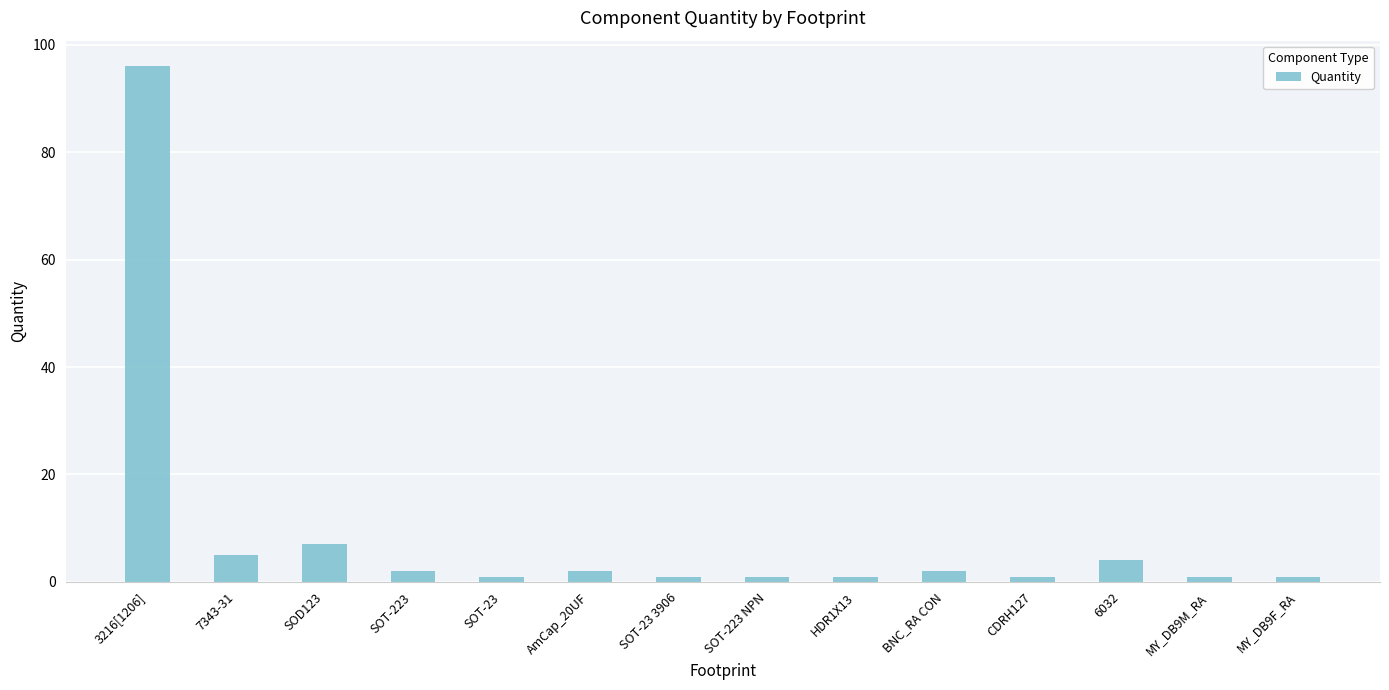

What is the greatest value displayed?

96